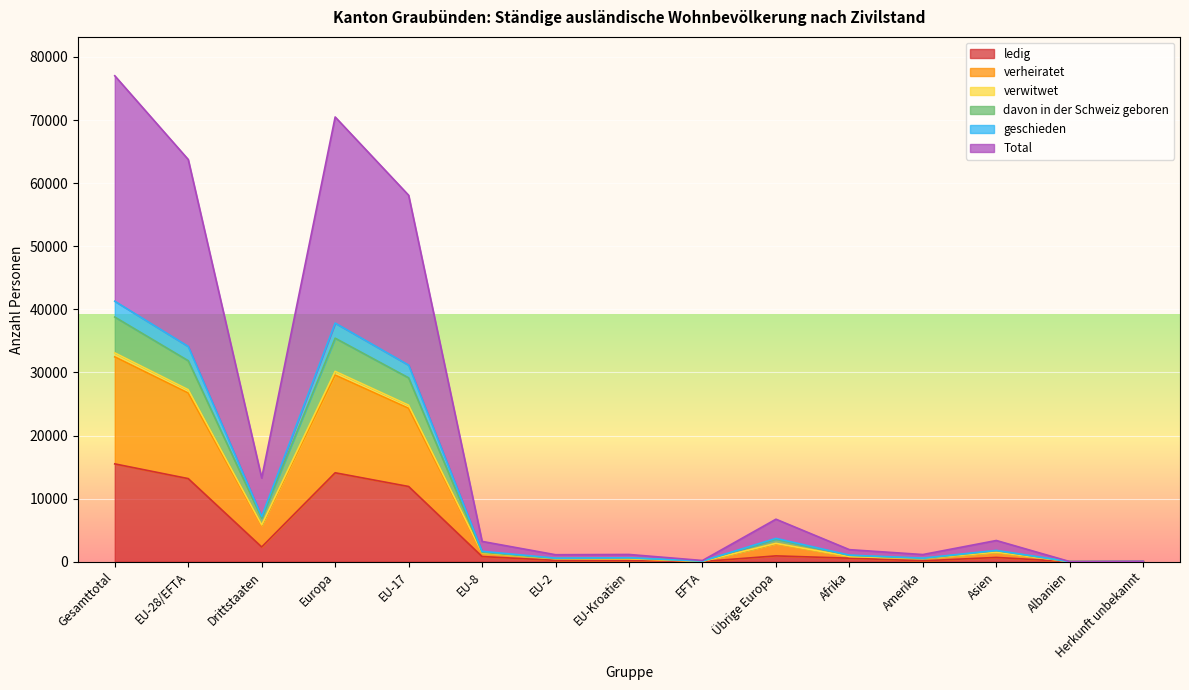

At which category does the chart reach its peak across all series?

Gesamttotal